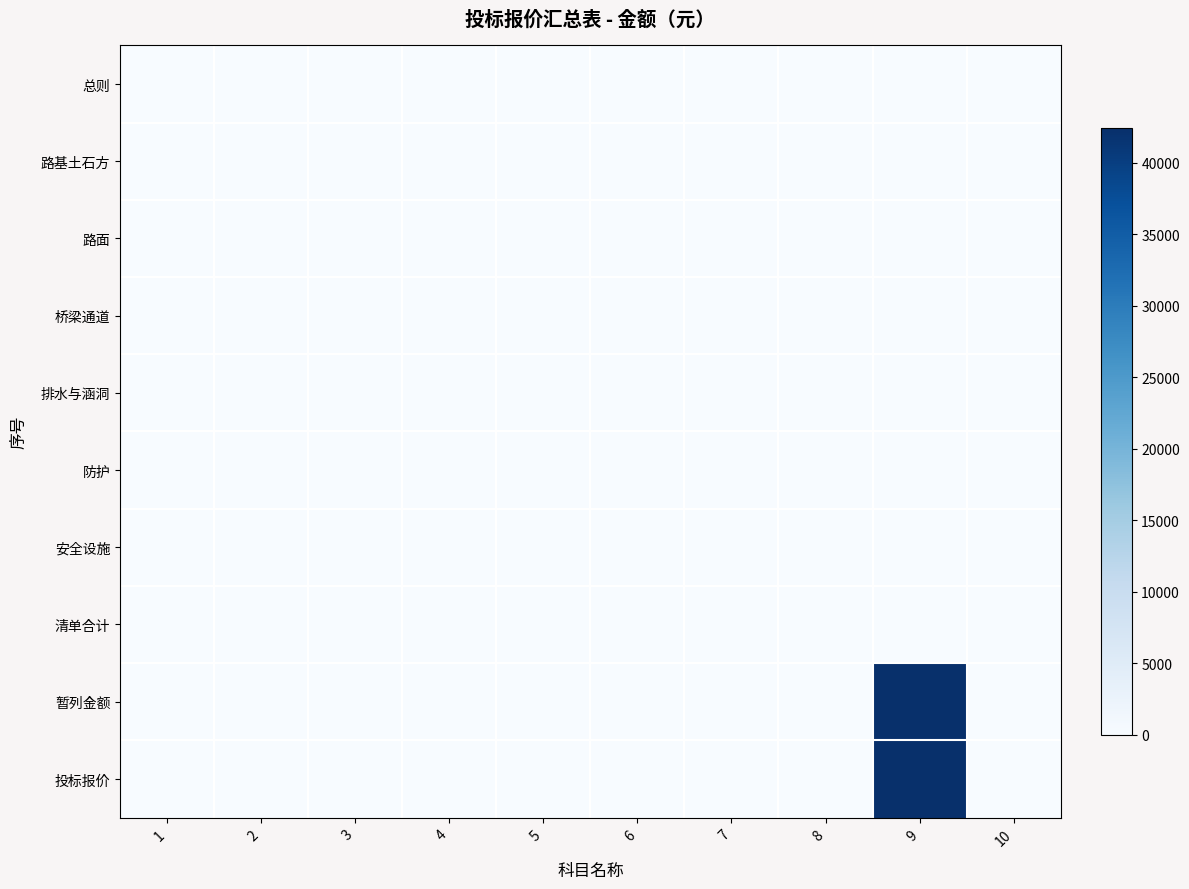

At how many categories does at least one series exceed 6001?

1